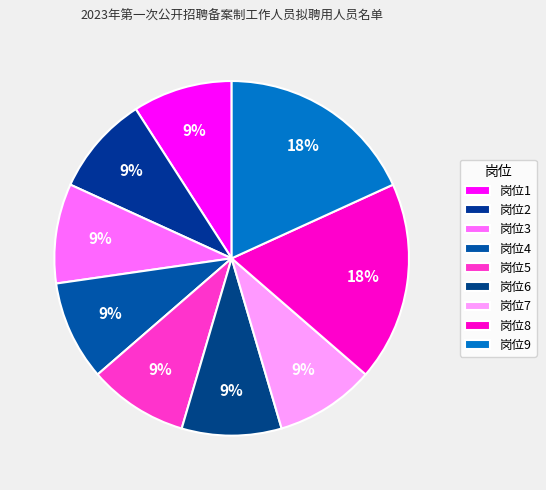

How many slices are in this pie chart?

9